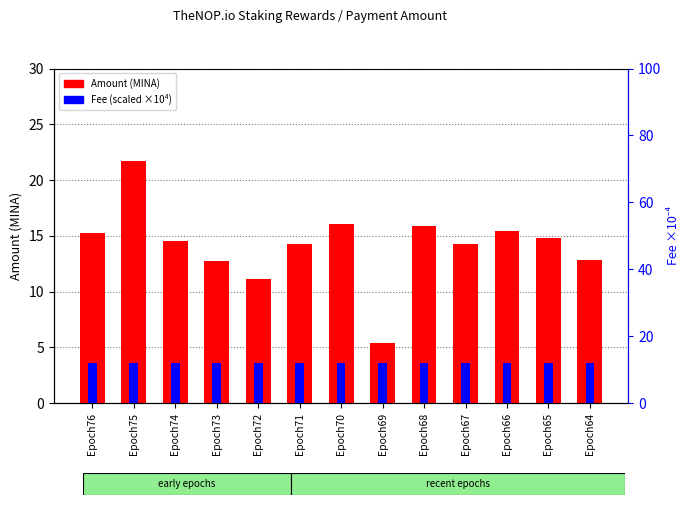

At how many categories does at least one series exceed 14?

9